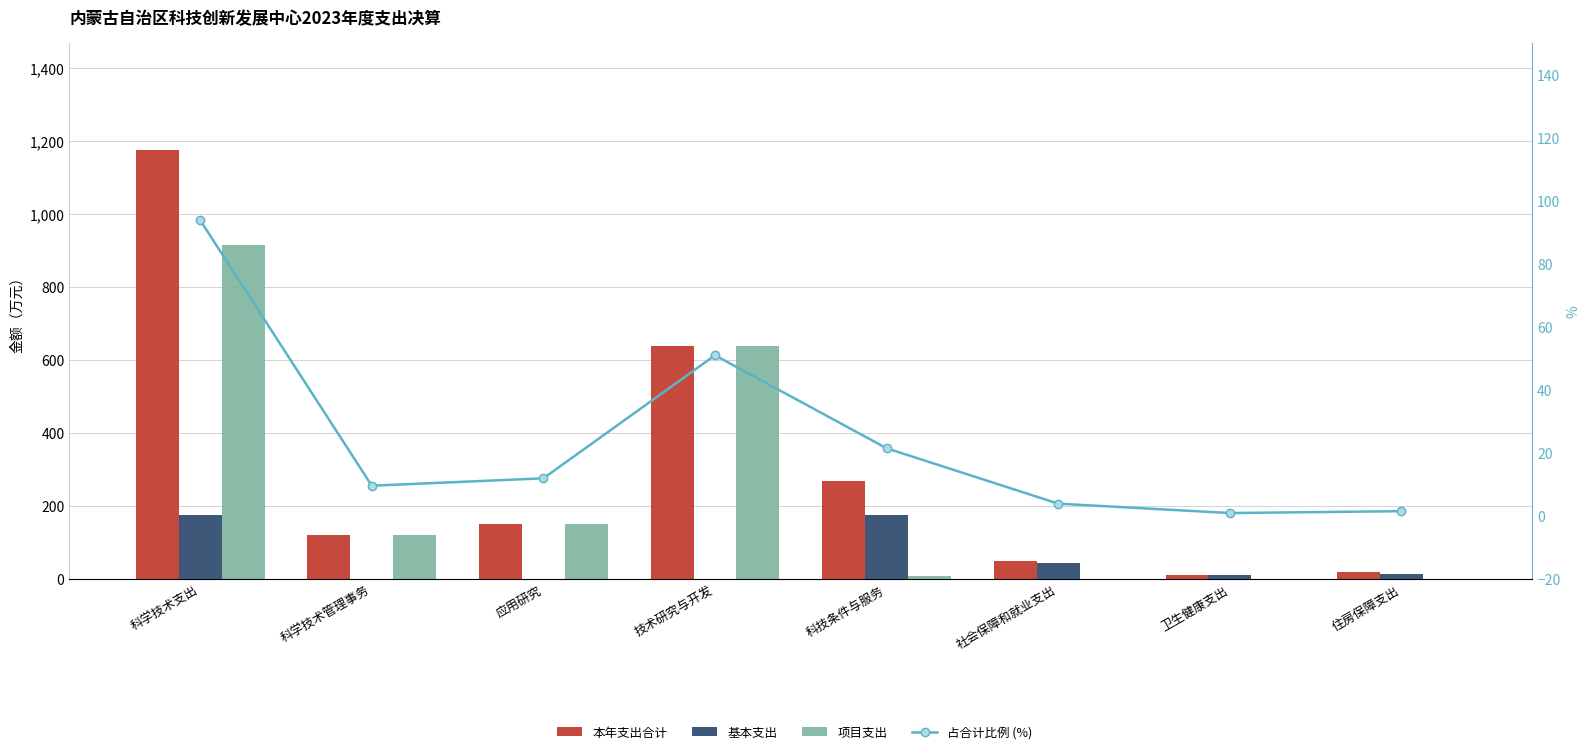

What is the approximate value of 占合计比例 (%) at 科技条件与服务?

21.4